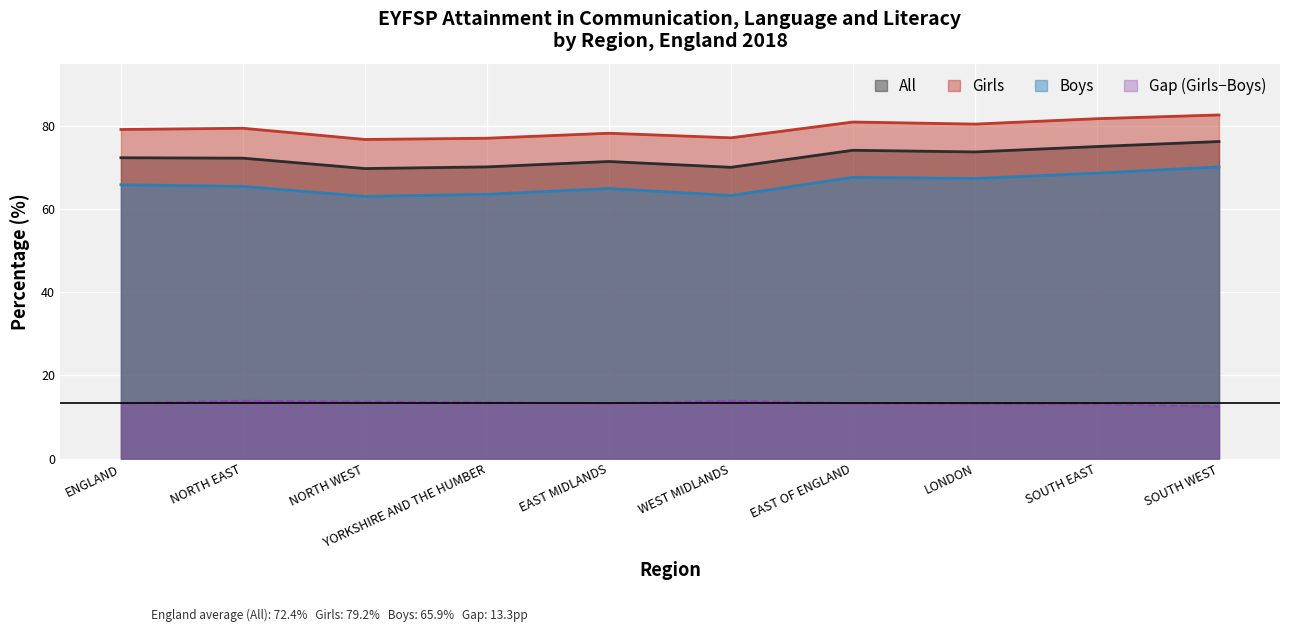

Rank the series at ENGLAND from highest to lowest value.

Girls, All, Boys, Gap (Girls−Boys)